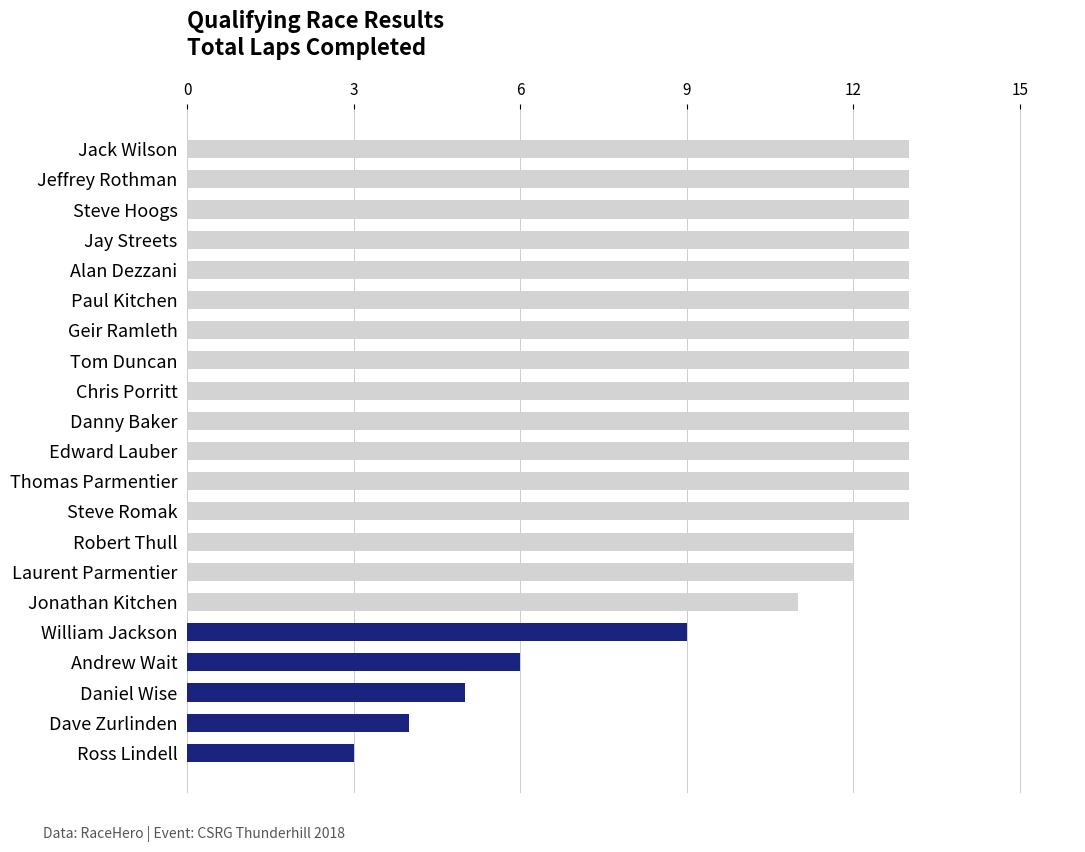

What is the change in value from Robert Thull to Steve Hoogs?

+1